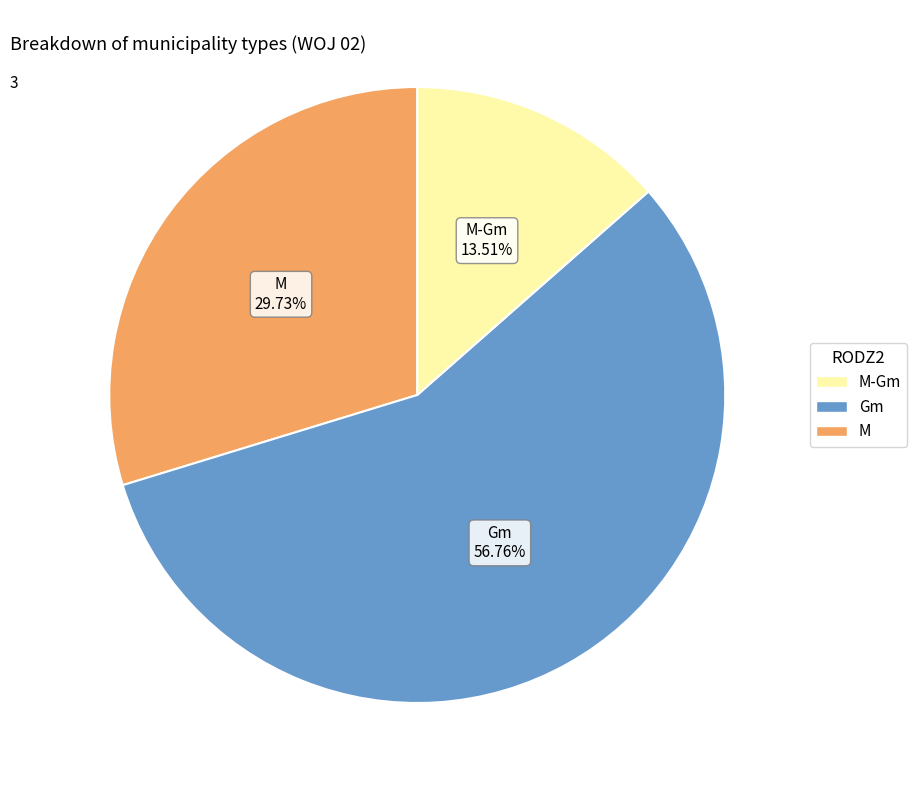

How many slices are in this pie chart?

3